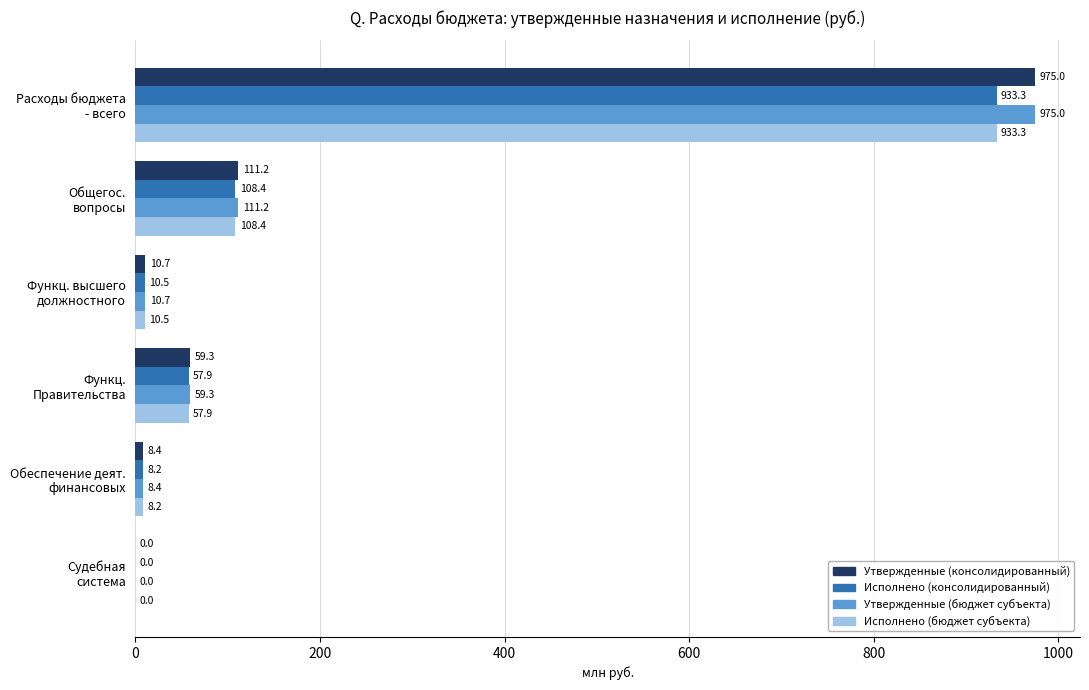

What is the highest value of the Исполнено (бюджет субъекта) series?

933.3